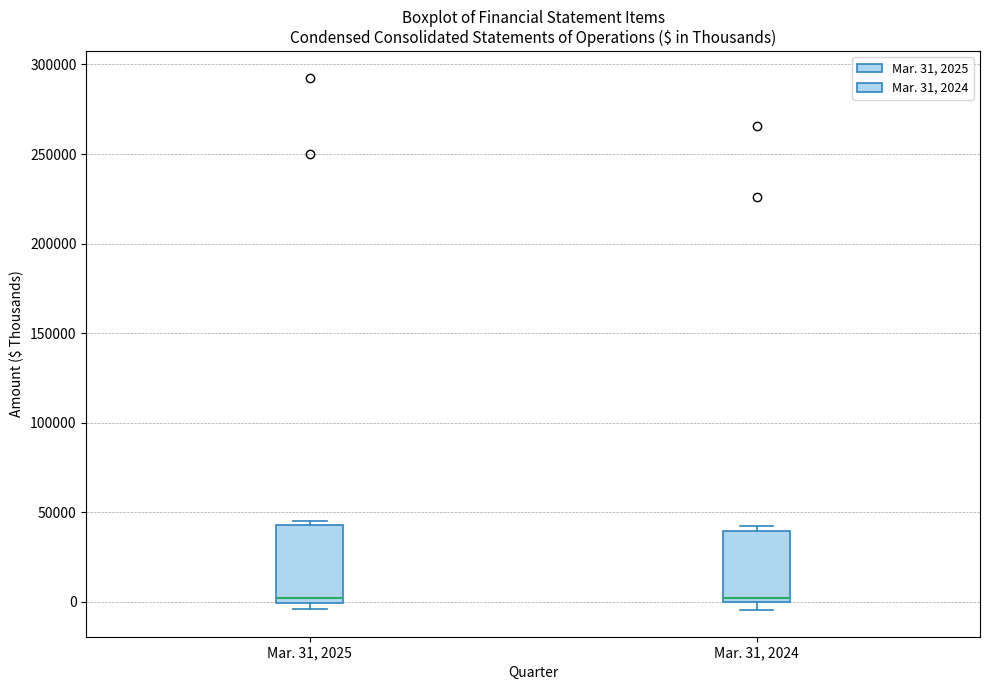

Where is the upper edge of the box for Mar. 31, 2024 on the y-axis? The values are not printed on the chart, so give them approximately, as read against the axis.

40000